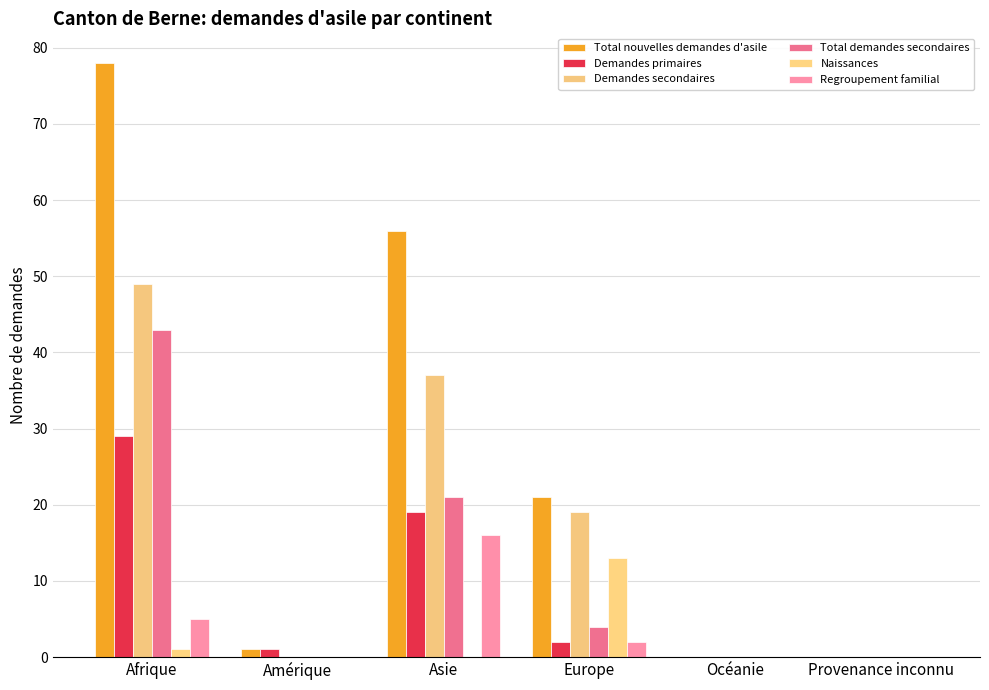

At which label does Total demandes secondaires reach its peak?

Afrique